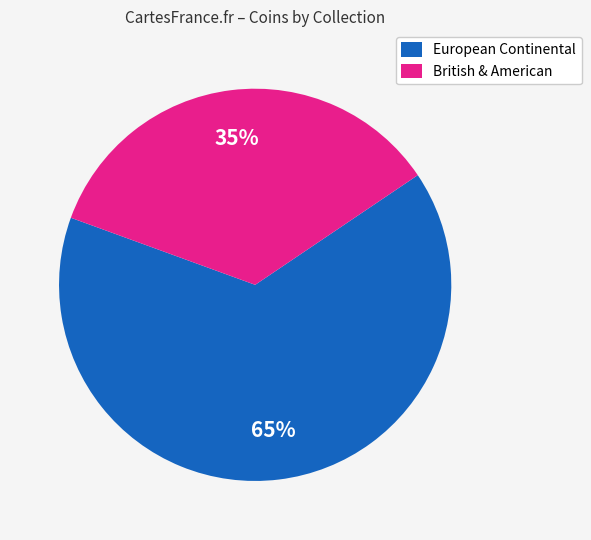

Is the sum of British & American and European Continental greater than half?

Yes